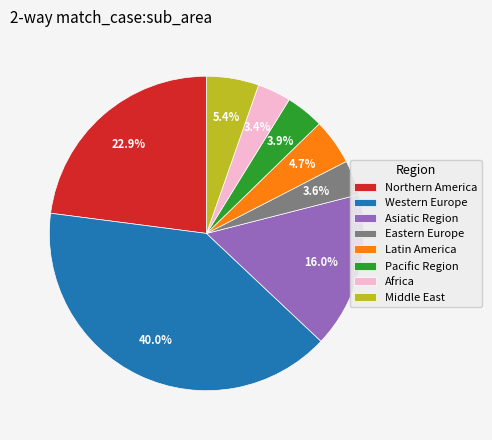

To the nearest percent, what is the combined percentage of Northern America and Middle East?

28%